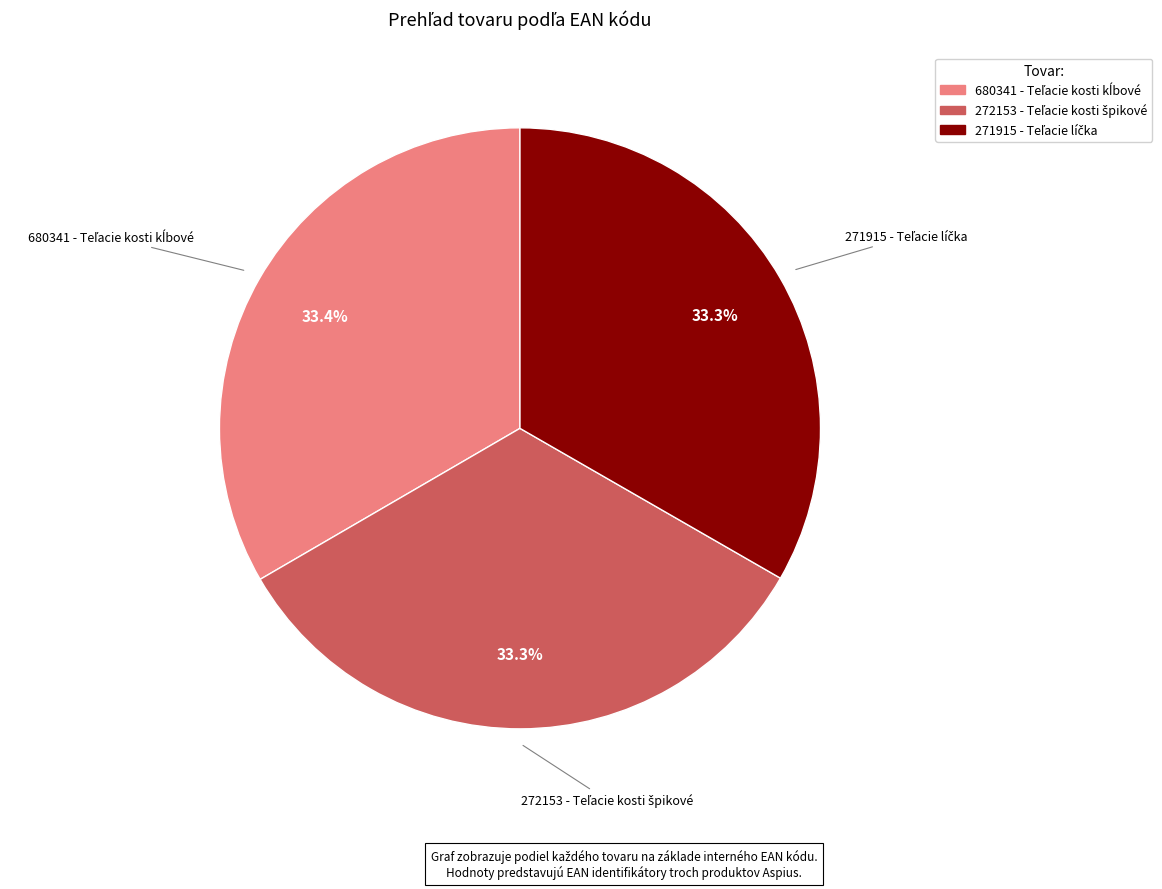

Count the number of slices in the pie.

3